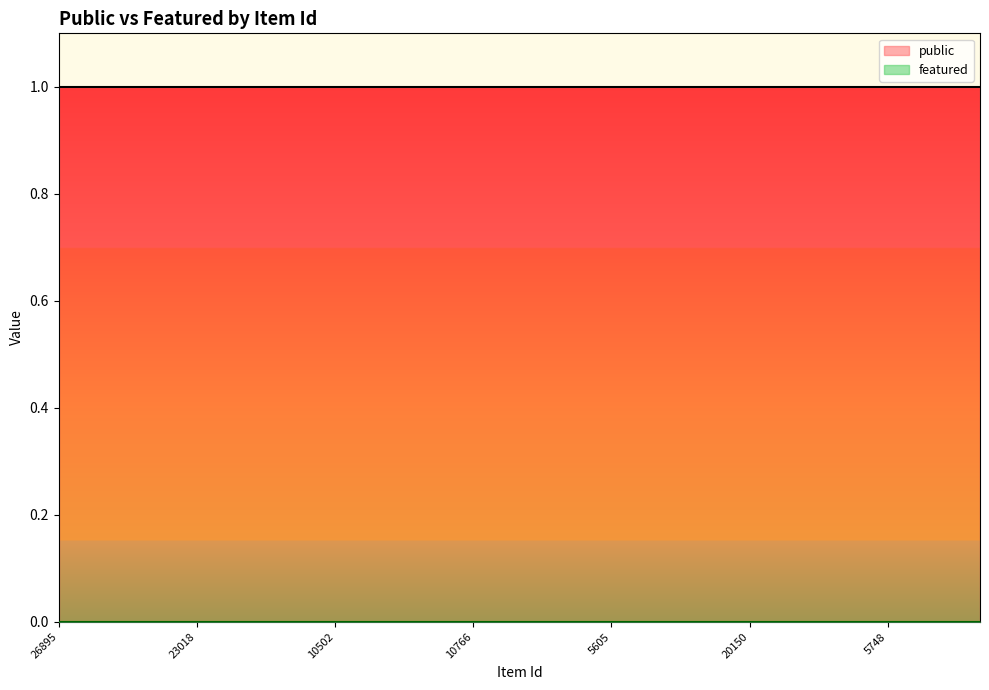

True or false: public has a value of 1 at 24834.

True